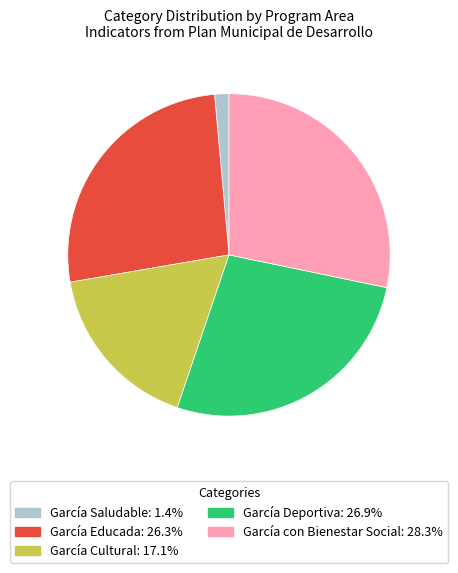

Which slice is the largest?

García con Bienestar Social